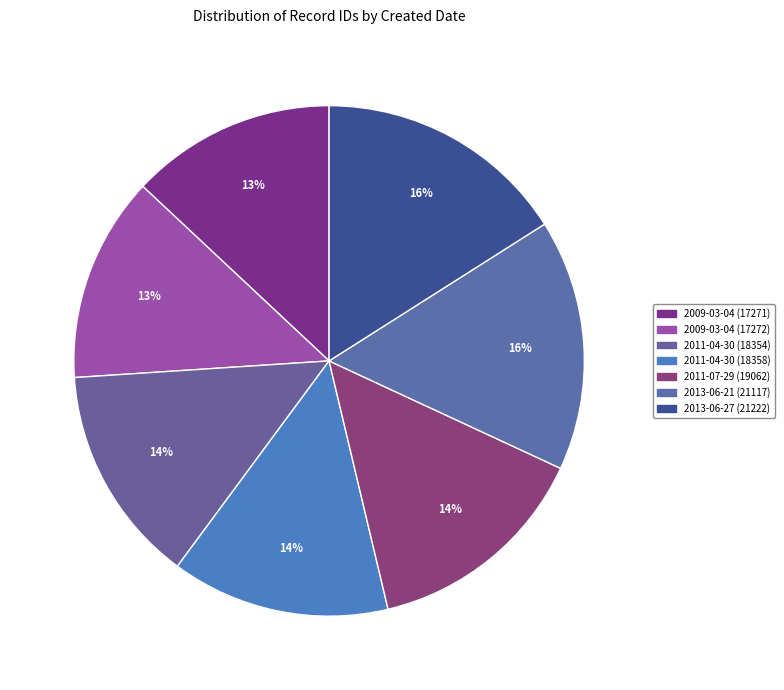

Is 2011-07-29 (19062) the majority of the pie?

No